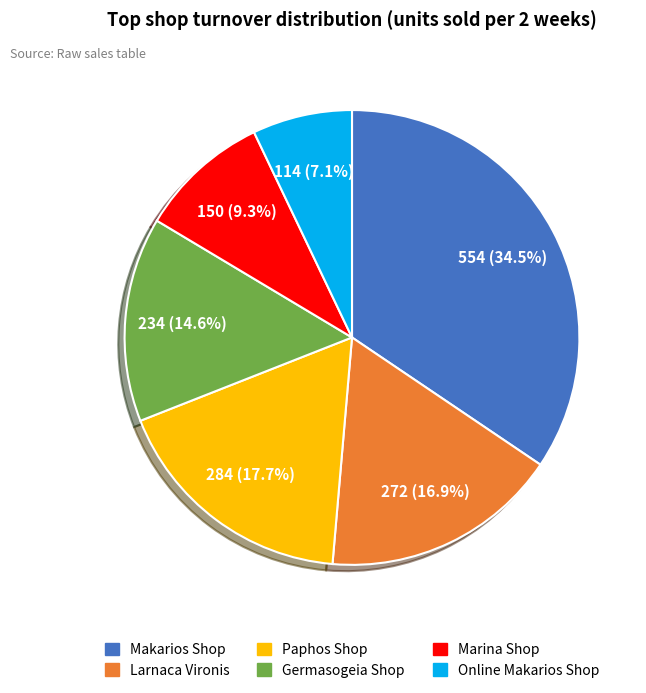

Count the number of slices in the pie.

6